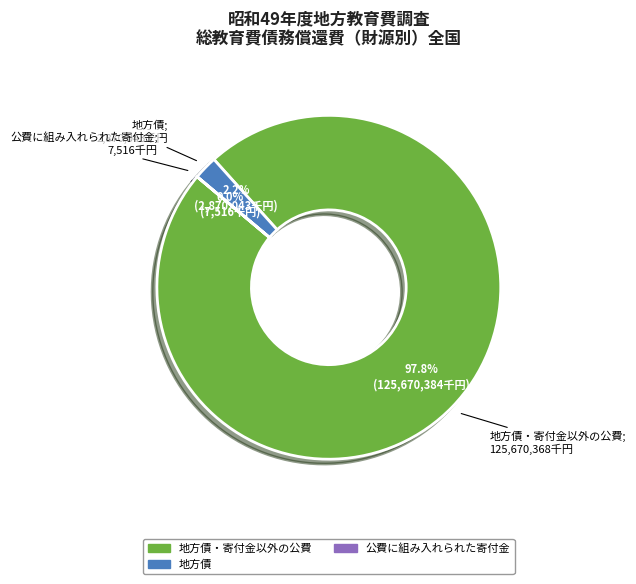

Is there any slice that represents more than half of the pie?

Yes